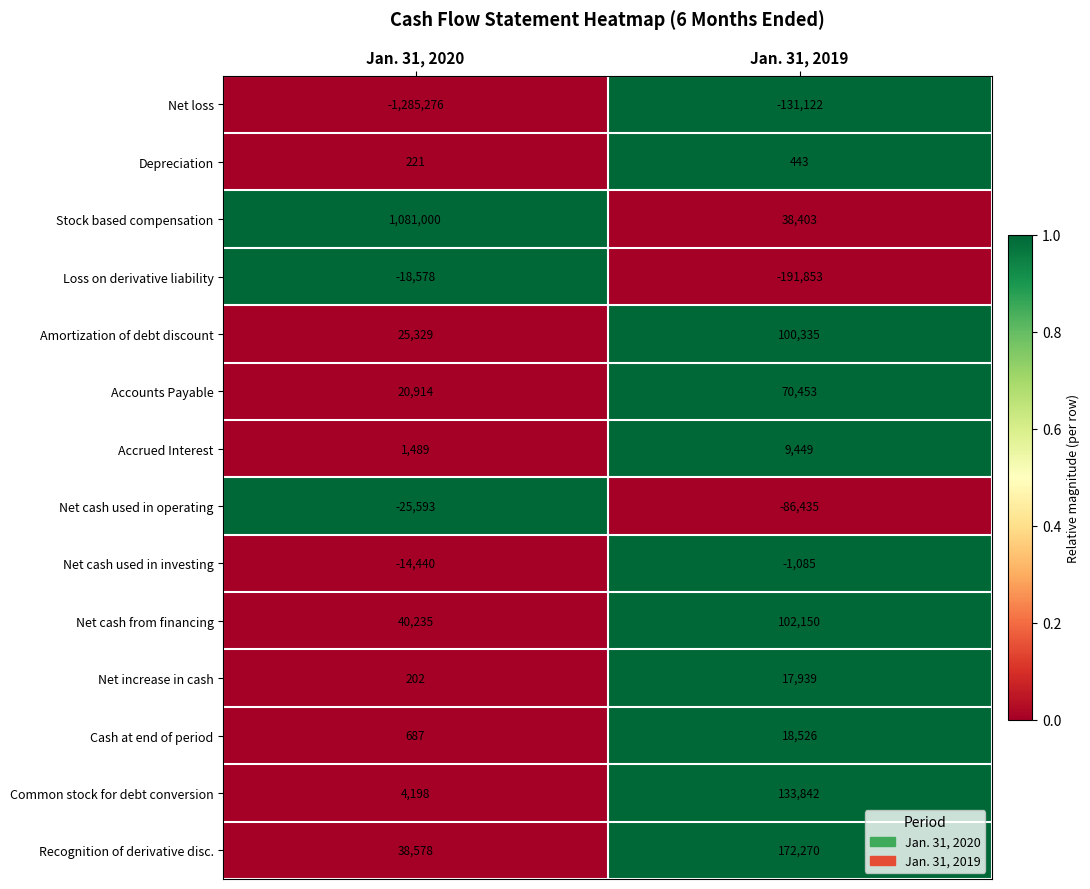

What is the maximum value for Net cash used in investing?

-1085